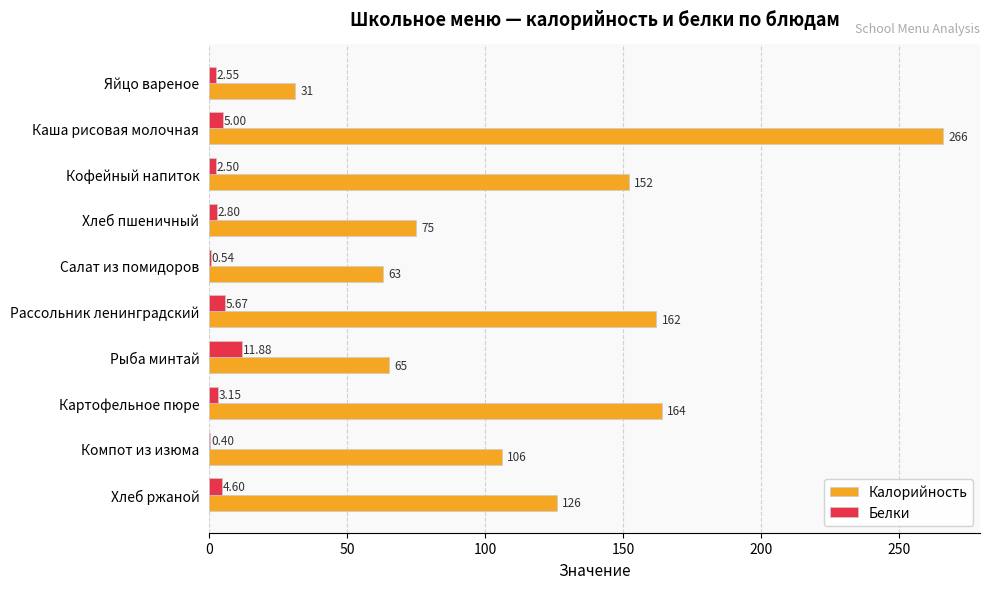

Between Яйцо вареное and Рыба минтай, which series saw the biggest shift?

Калорийность